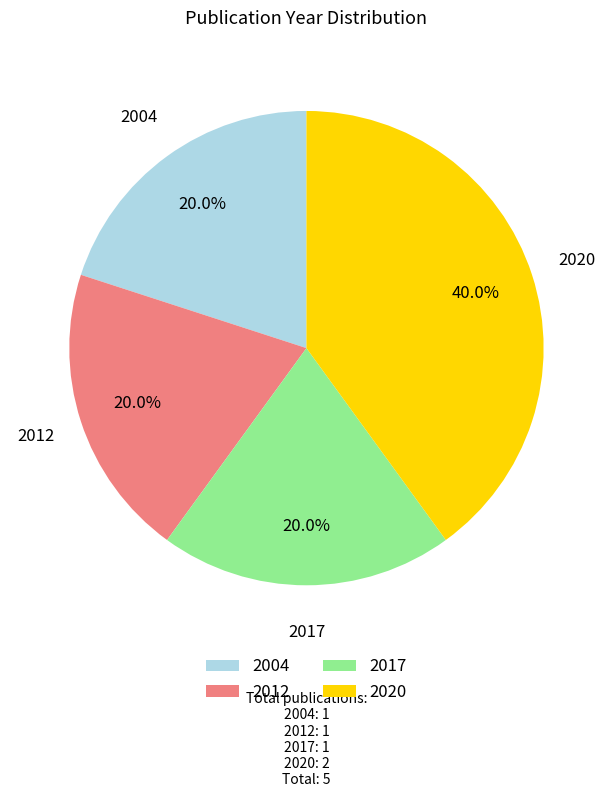

To the nearest percent, what percentage of the pie is 2020?

40%